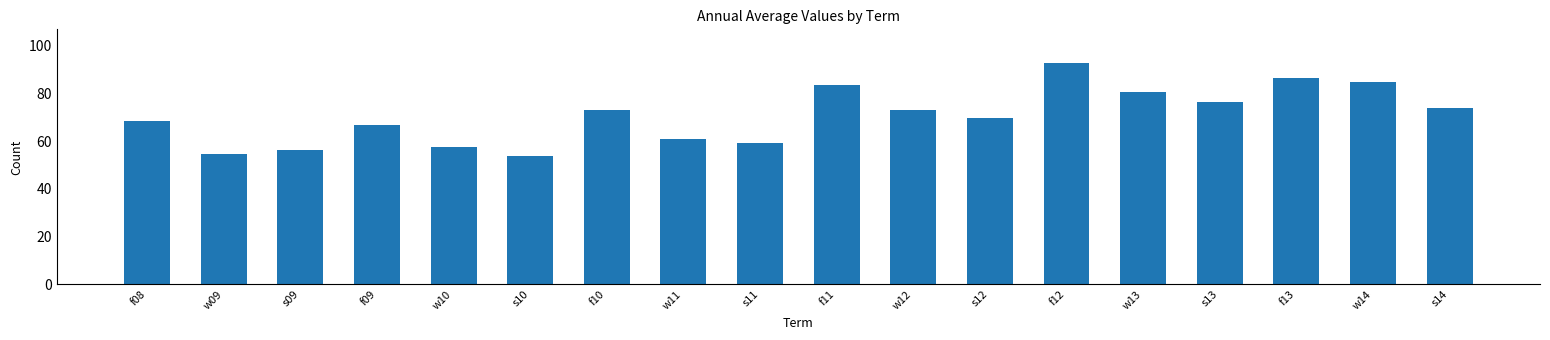

What is the change in value from f11 to w12?

-10.5